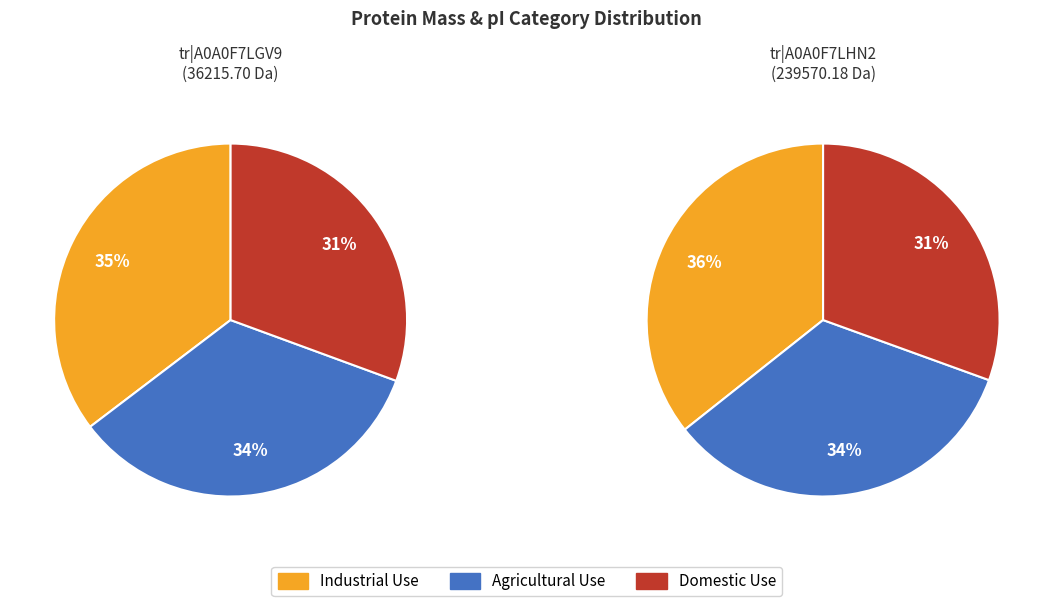

What percentage do tr|A0A0F7LGV9|A0A0F7LGV9_9RHAB and tr|A0A0F7LHN2|A0A0F7LHN2_9RHAB together represent?

100.0%